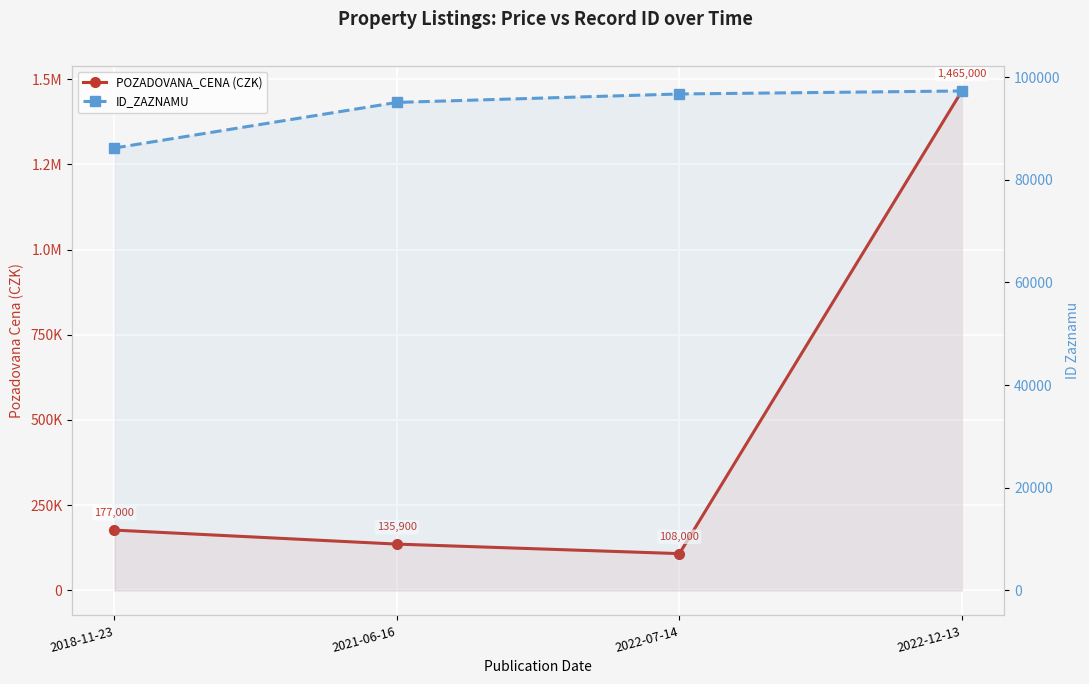

True or false: ID_ZAZNAMU and POZADOVANA_CENA (CZK) cross at least once.

False